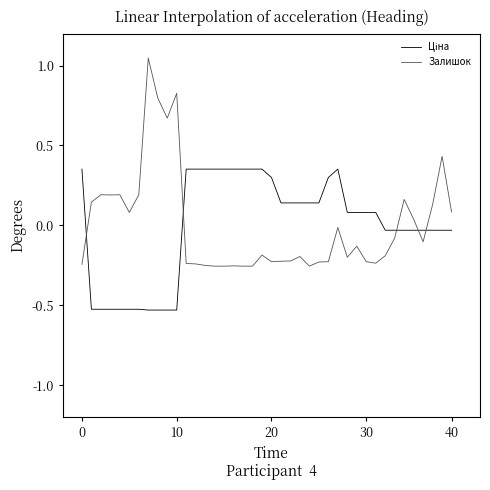

What is the difference between the maximum and minimum values in the Залишок series?

1.3